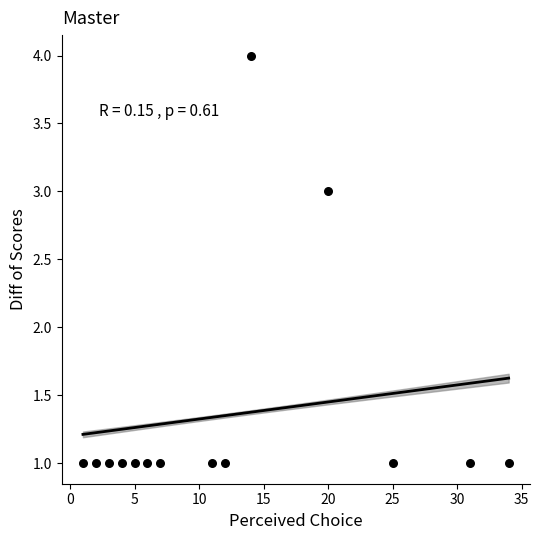

What is the range of X values (max minus min)?

33